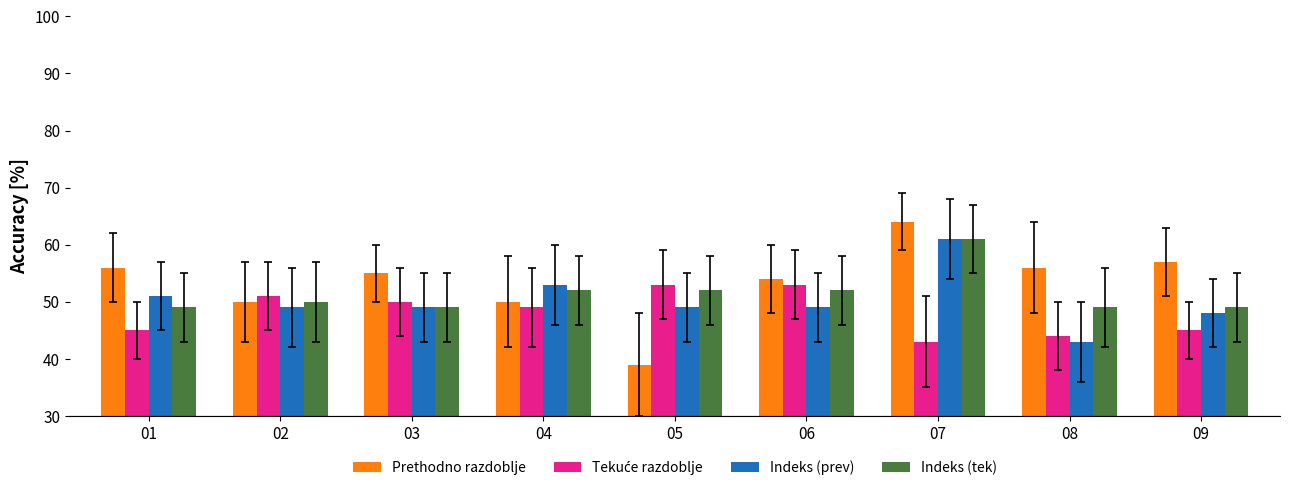

What value does the Indeks (prev) series have at 04?

53